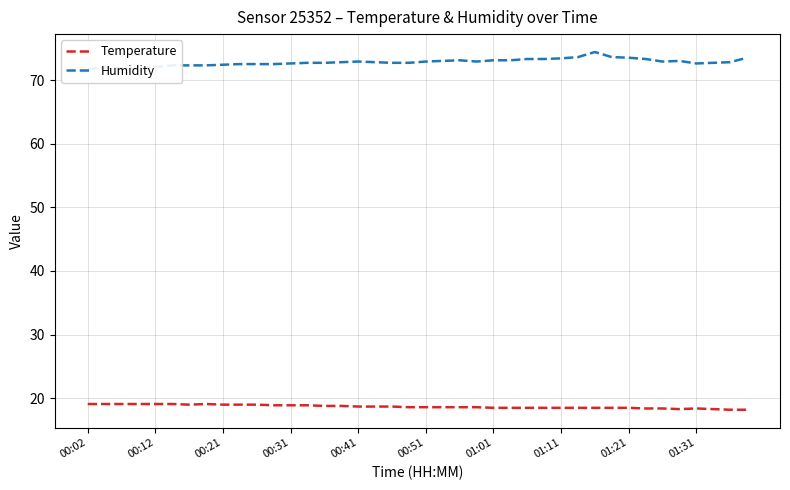

True or false: Temperature has a value of 19.0 at 00:21.

True